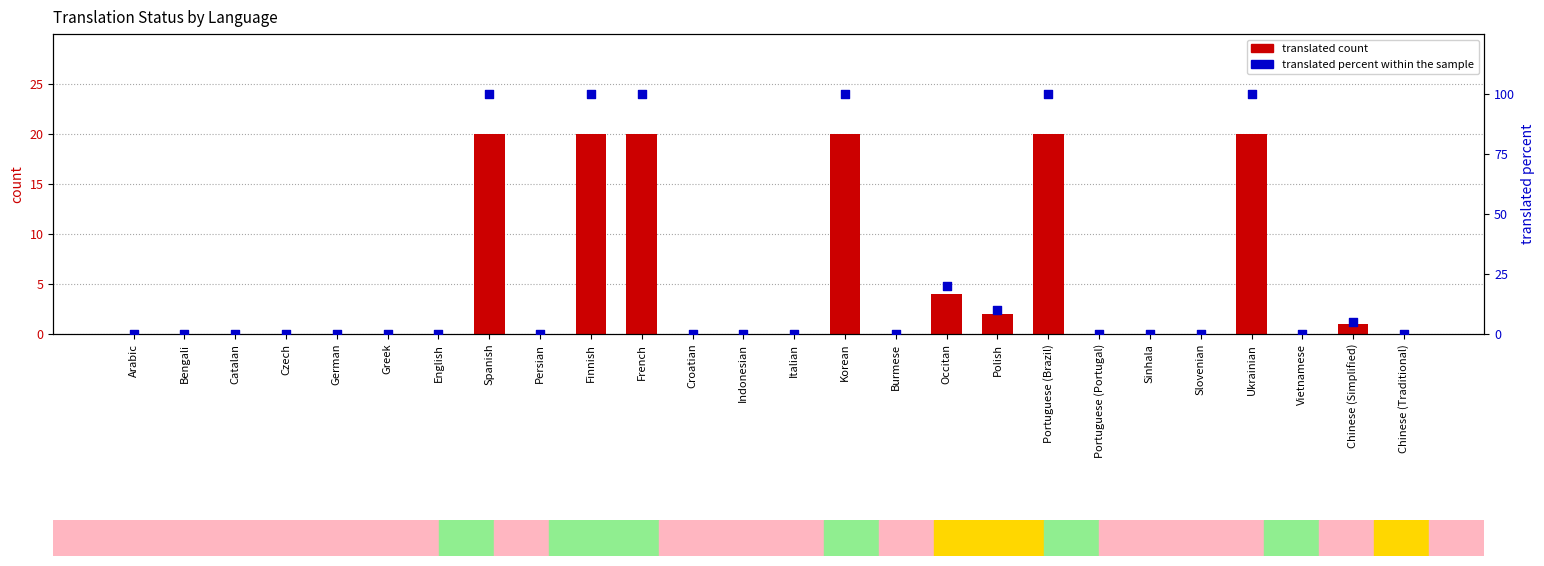

Is the value of translated_percent at Chinese (Traditional) greater than the value of translated at German?

No